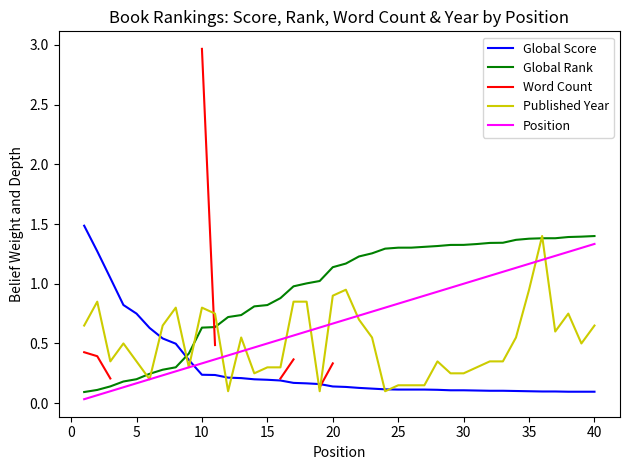

How many times do Global Rank and Global Score cross each other?

1